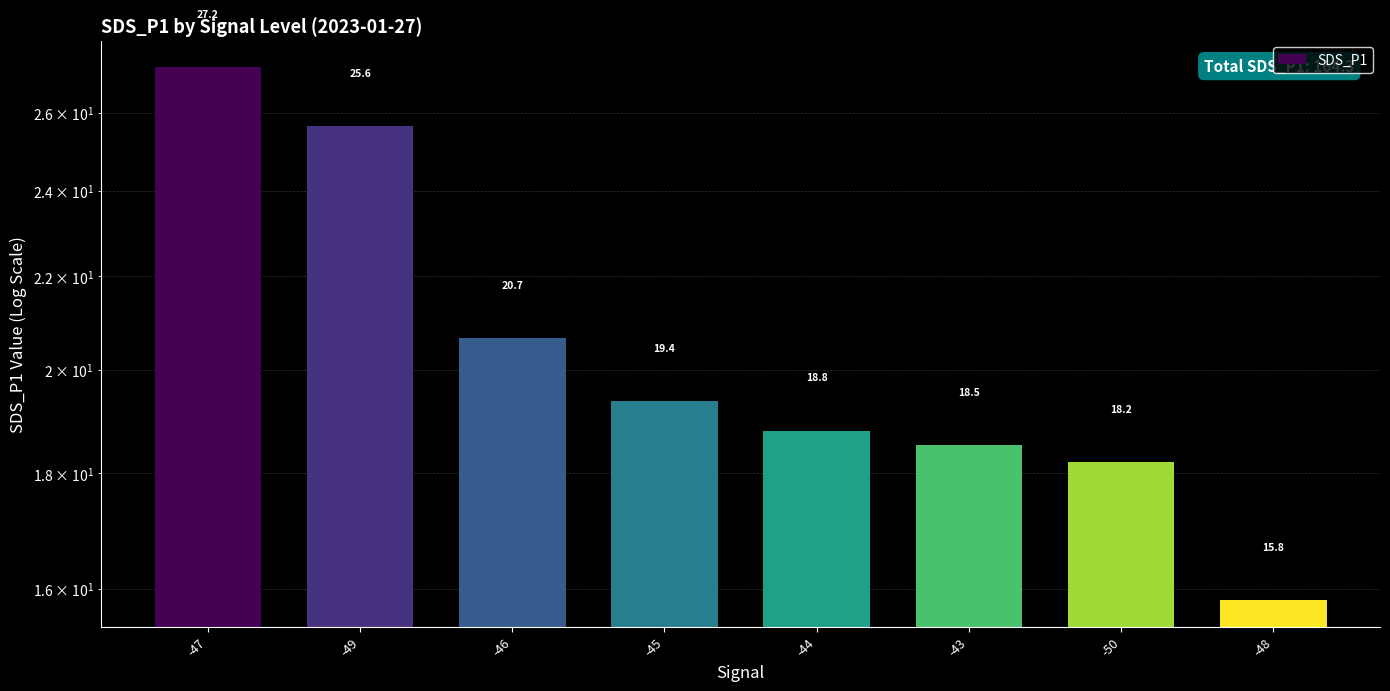

True or false: the data shows 18.5 at -43.

True